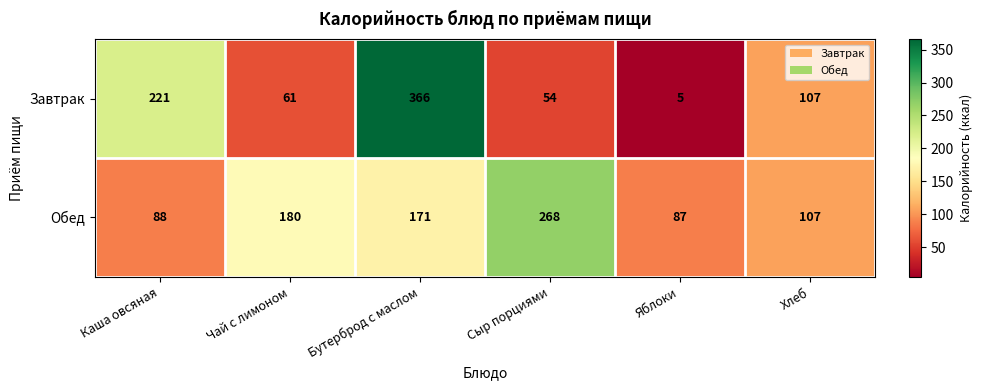

Rank the series by their average value, from lowest to highest.

Завтрак, Обед